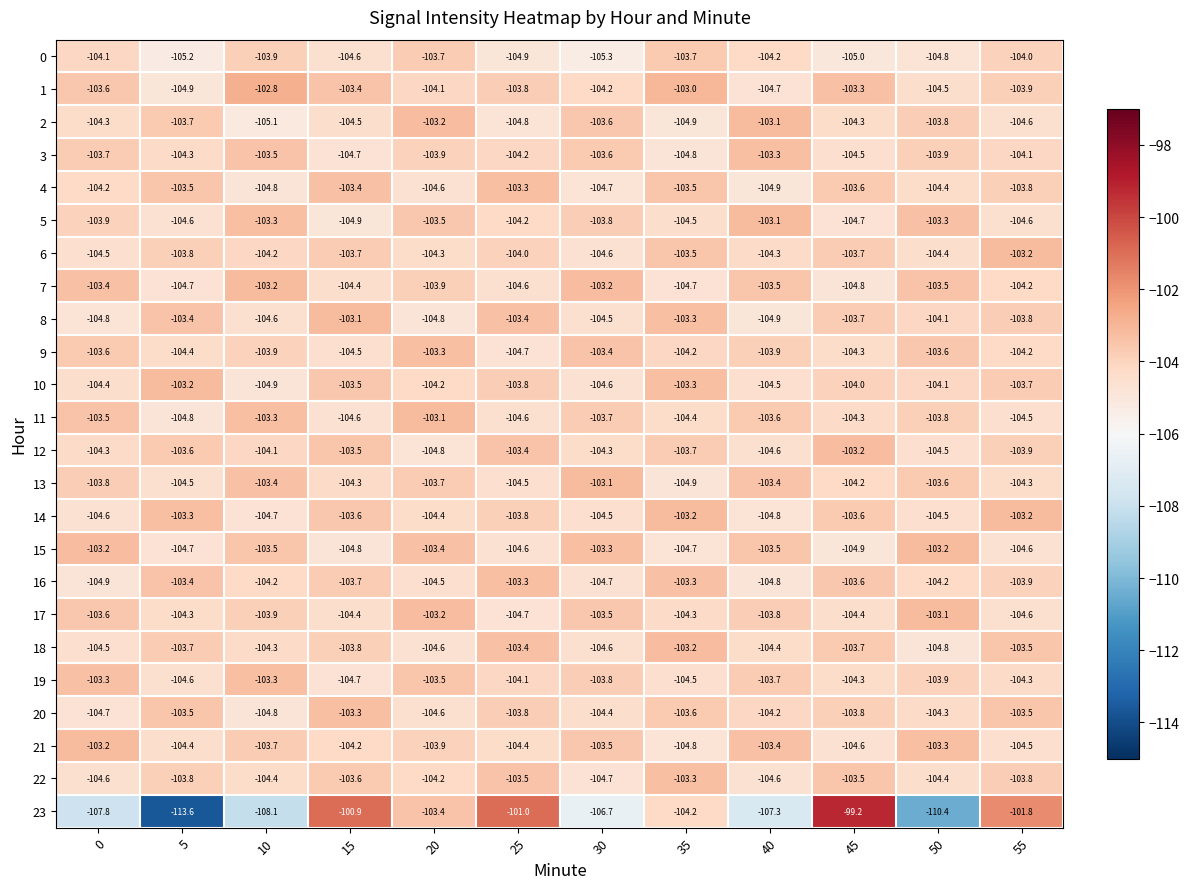

Which series has the widest spread of values?

23